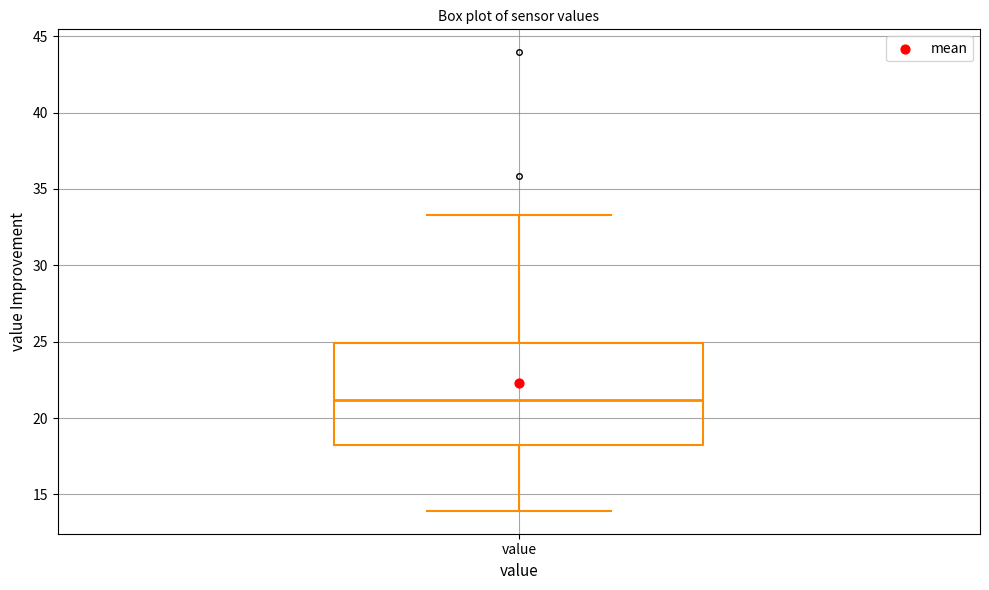

Where is the lower edge of the box for value on the y-axis? The values are not printed on the chart, so give them approximately, as read against the axis.

18.0